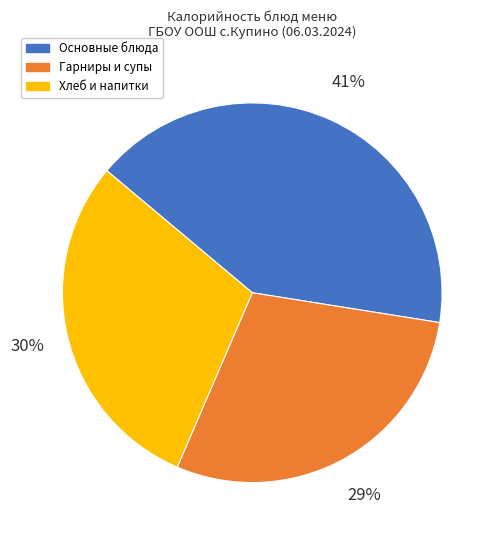

Between Основные блюда and Гарниры и супы, which is larger?

Основные блюда